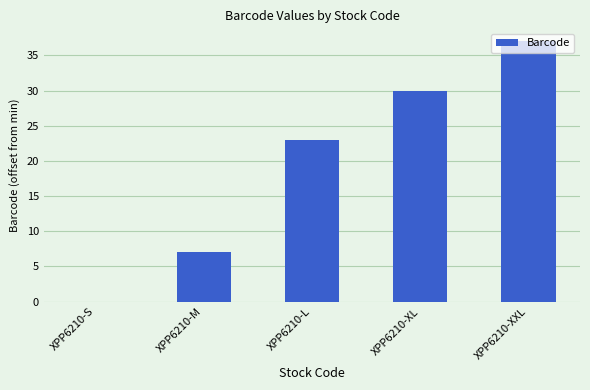

Where is the data nearest to the value 18?

XPP6210-L